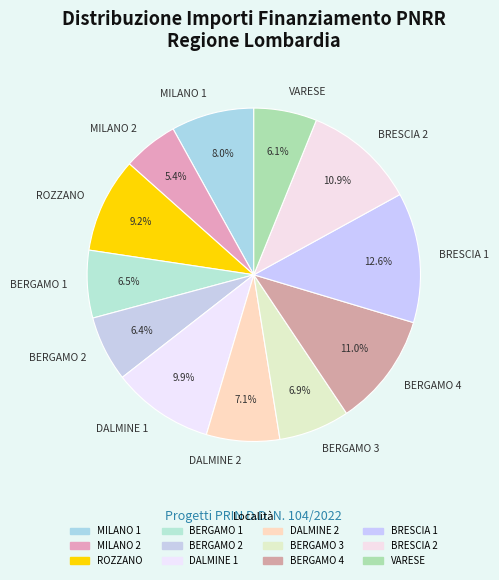

Count the number of slices in the pie.

12